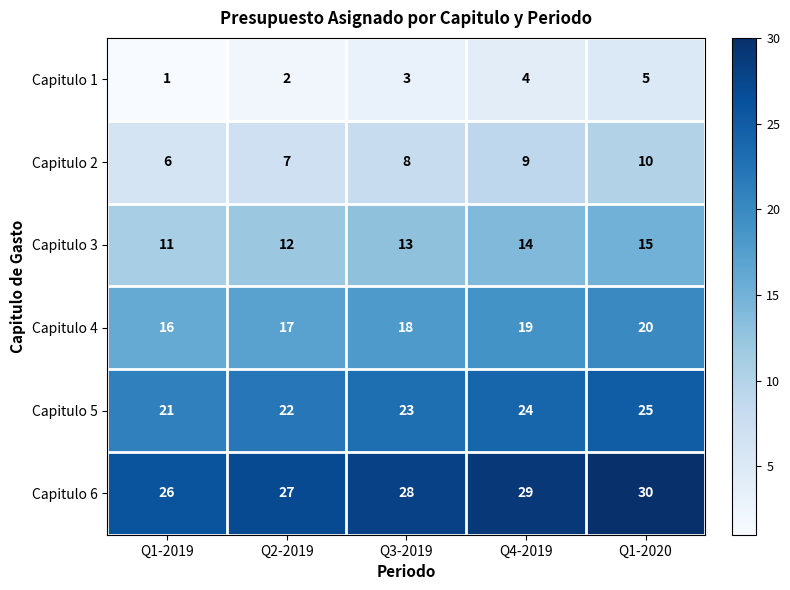

What is the total value across all series at Q2-2019?

87